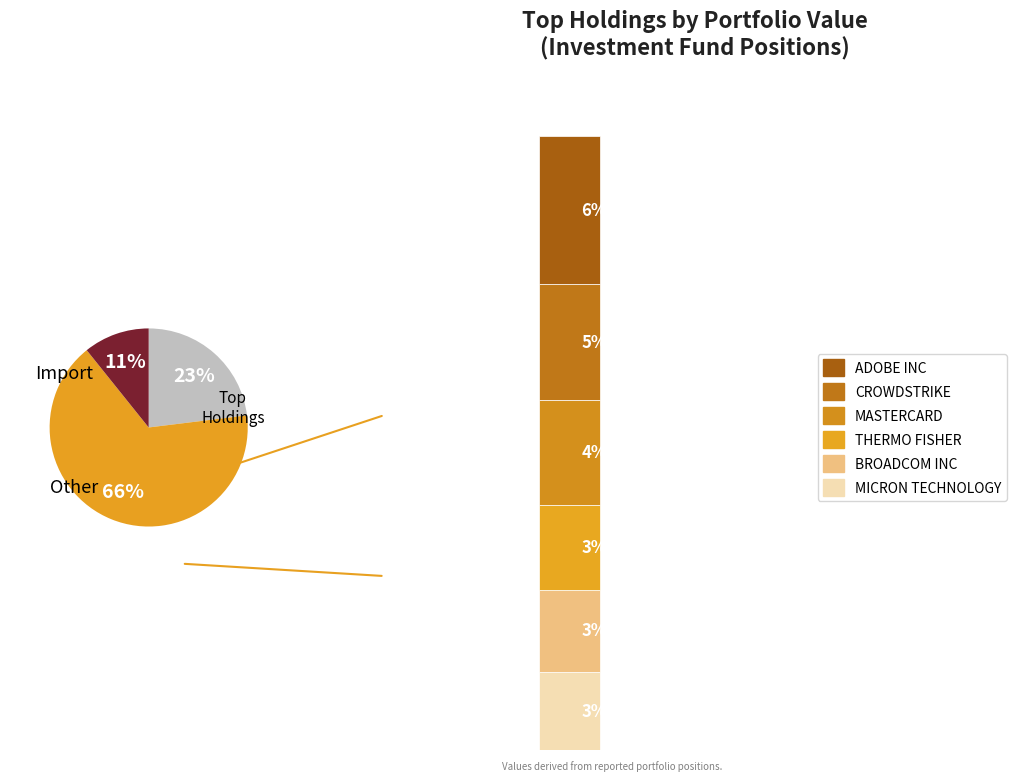

Is it true that MICRON TECHNOLOGY INC is 1% of the pie?

False